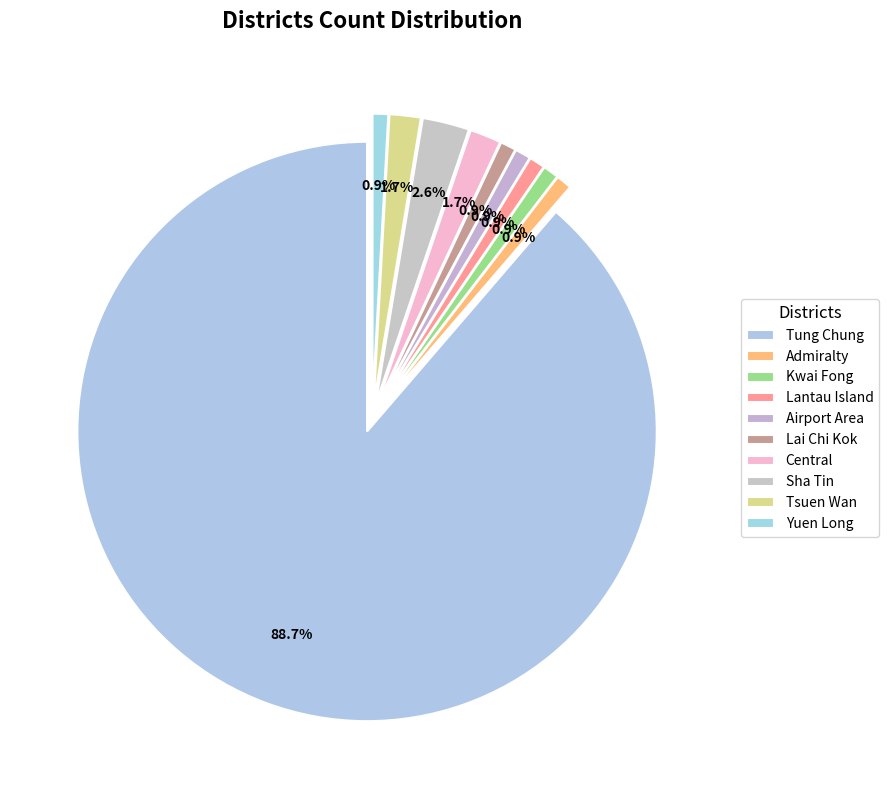

How many slices are in this pie chart?

10